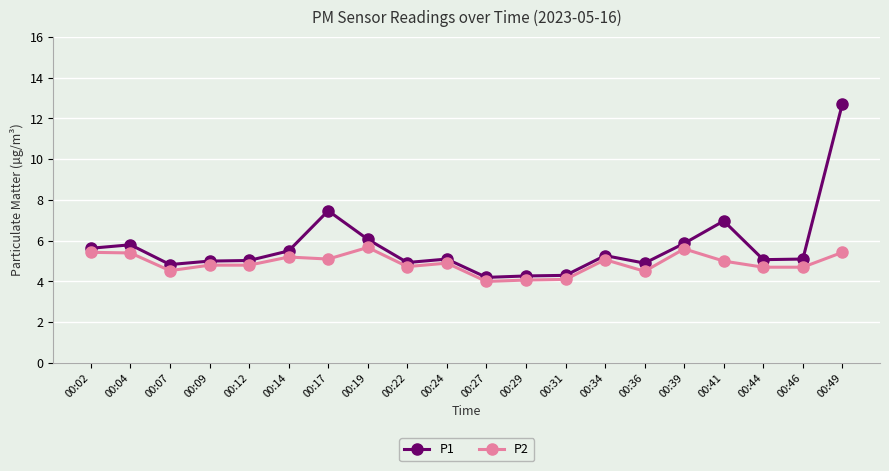

How many lines are shown in the chart?

2